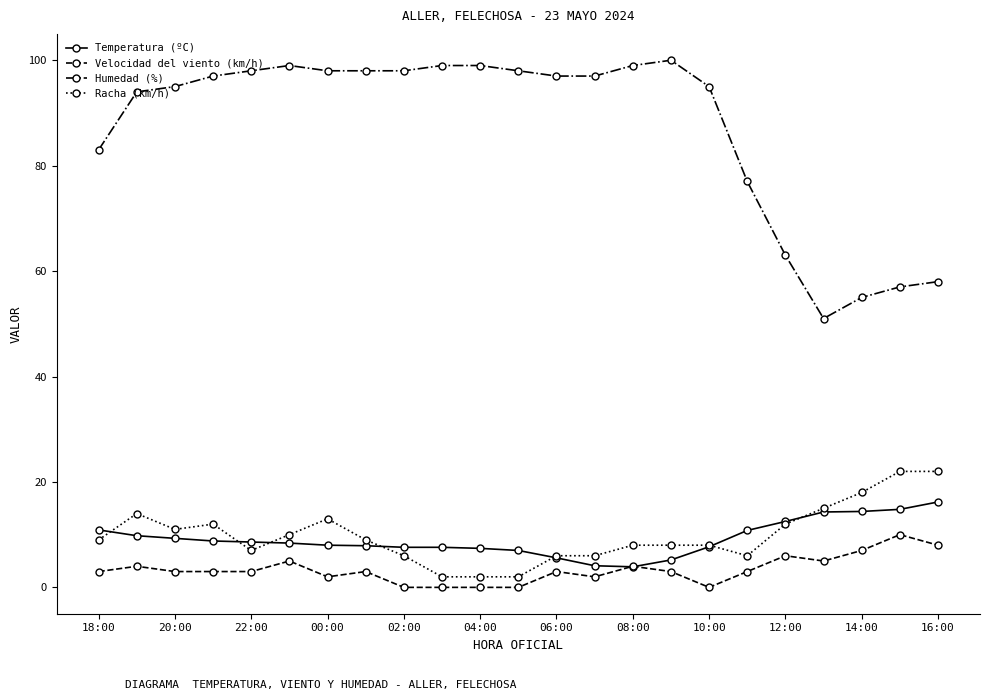

Which series has the widest spread of values?

Humedad (%)